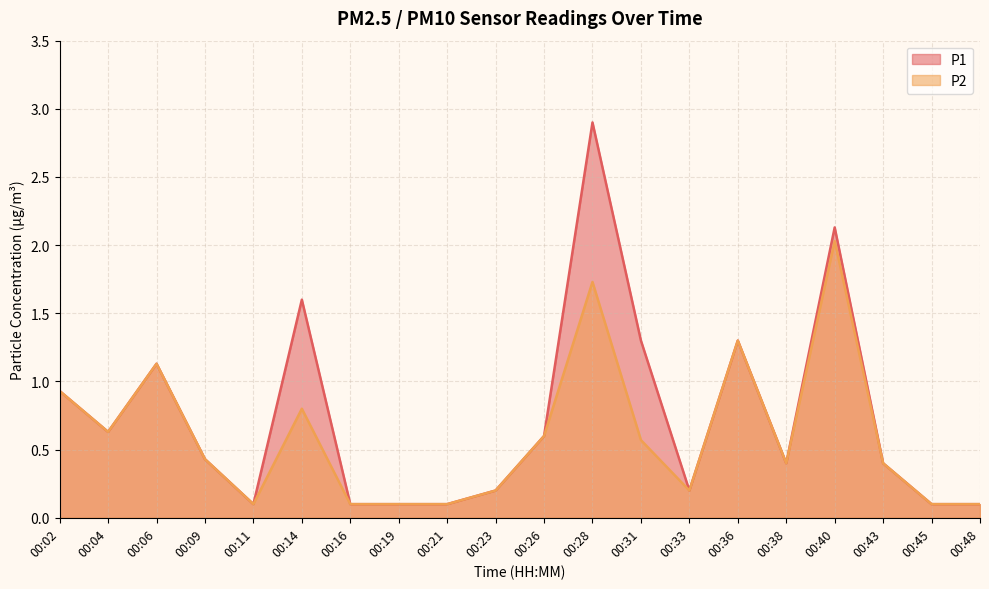

True or false: P1 and P2 intersect in this chart.

False